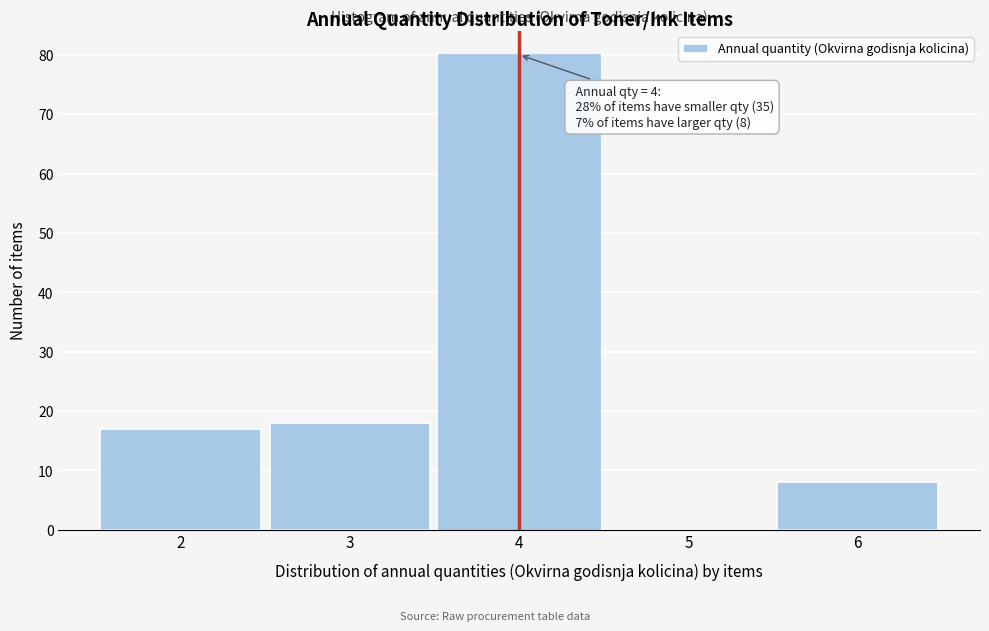

Over which range of the x-axis is the bar tallest?

3.5 to 4.5